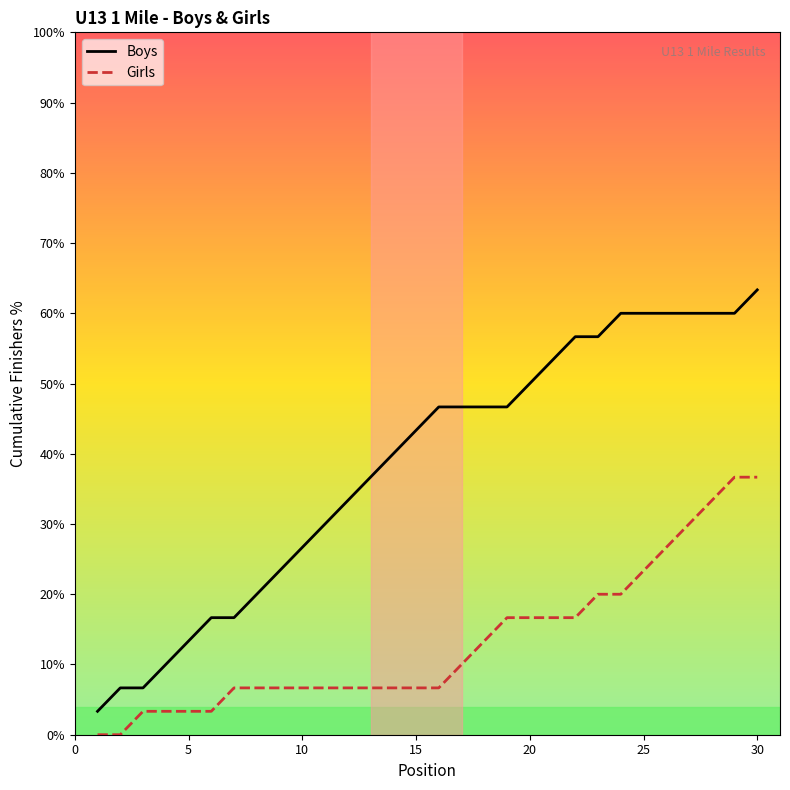

Reading left to right, list all the values displayed in this chart.

Boys: 3.3	6.7	6.7	10.0	13.3	16.7	16.7	20.0	23.3	26.7	30.0	33.3	36.7	40.0	43.3	46.7	46.7	46.7	46.7	50.0	53.3	56.7	56.7	60.0	60.0	60.0	60.0	60.0	60.0	63.3
Girls: 0.0	0.0	3.3	3.3	3.3	3.3	6.7	6.7	6.7	6.7	6.7	6.7	6.7	6.7	6.7	6.7	10.0	13.3	16.7	16.7	16.7	16.7	20.0	20.0	23.3	26.7	30.0	33.3	36.7	36.7